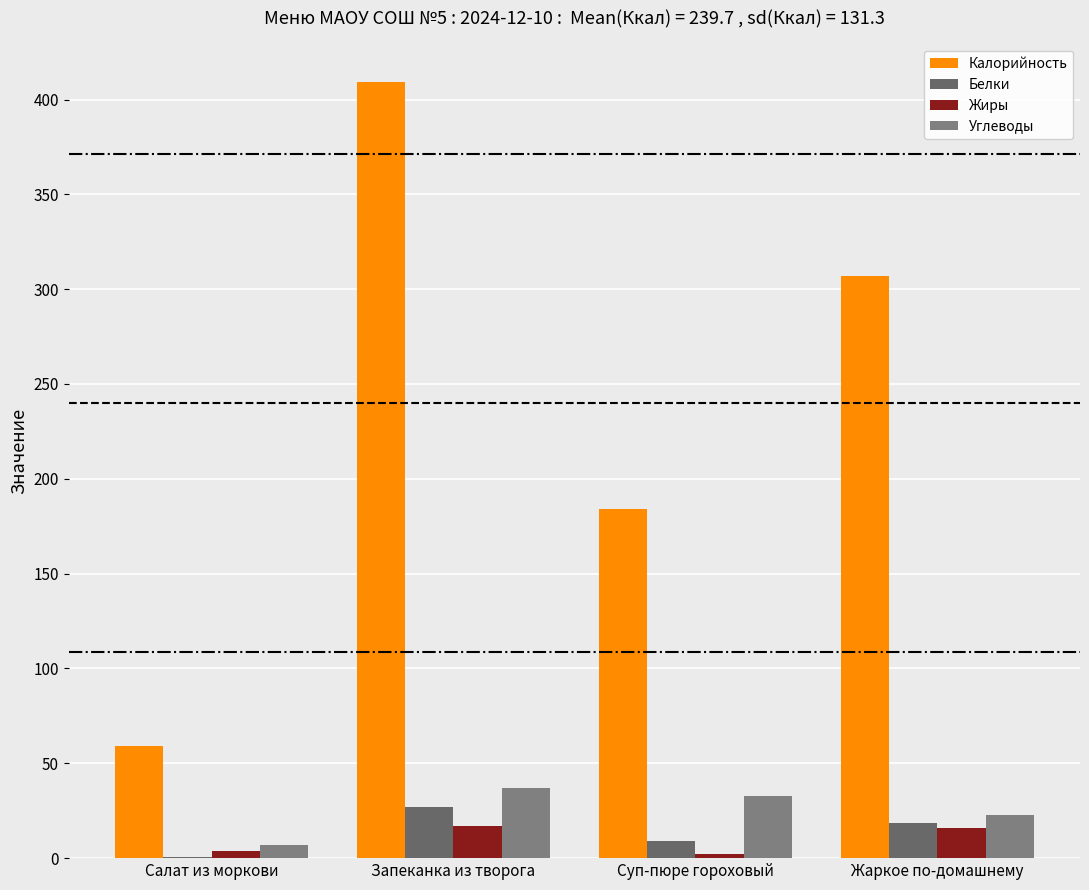

Which series has the largest range (max minus min)?

Калорийность